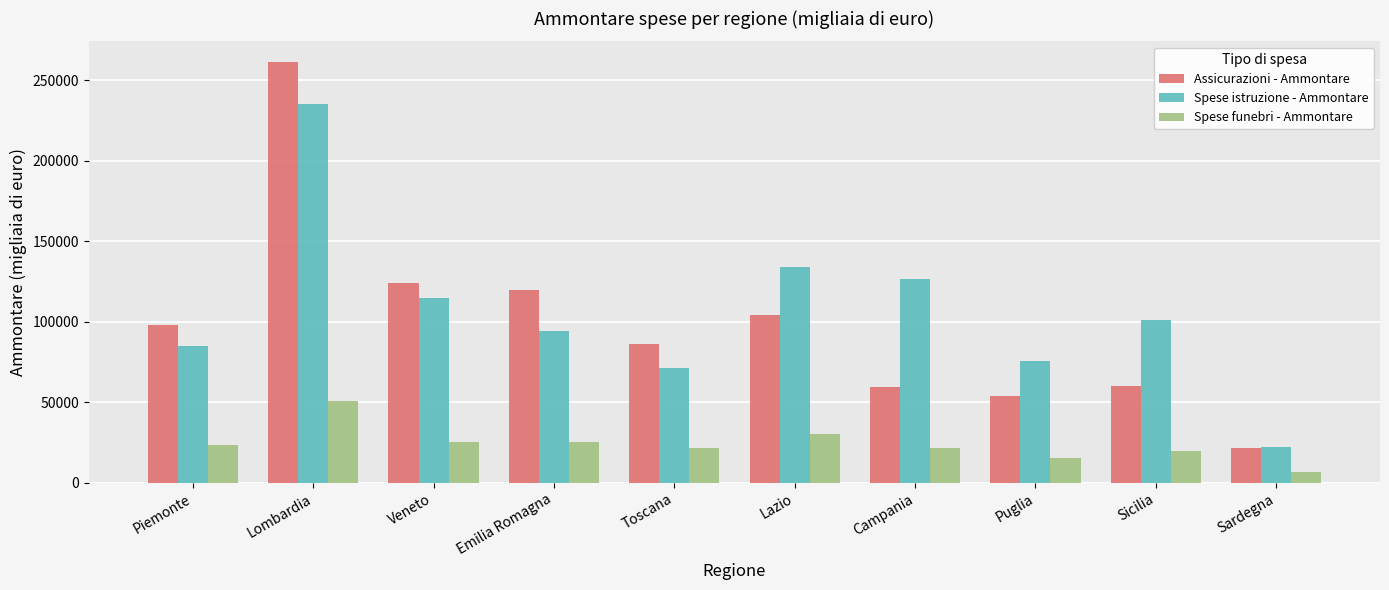

At which label is Assicurazioni - Ammontare closest to 141250?

Veneto